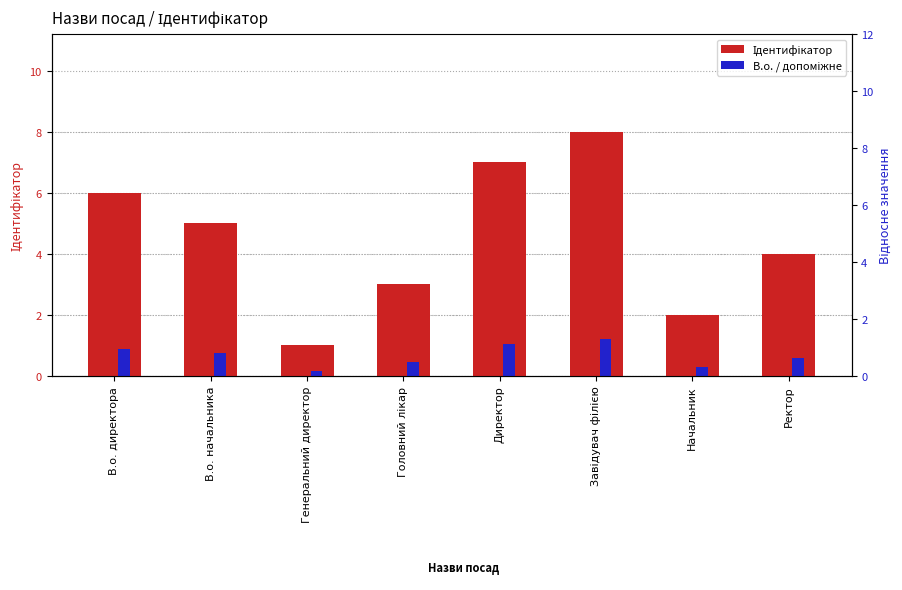

True or false: Ідентифікатор has a value of 2.0 at Начальник.

True